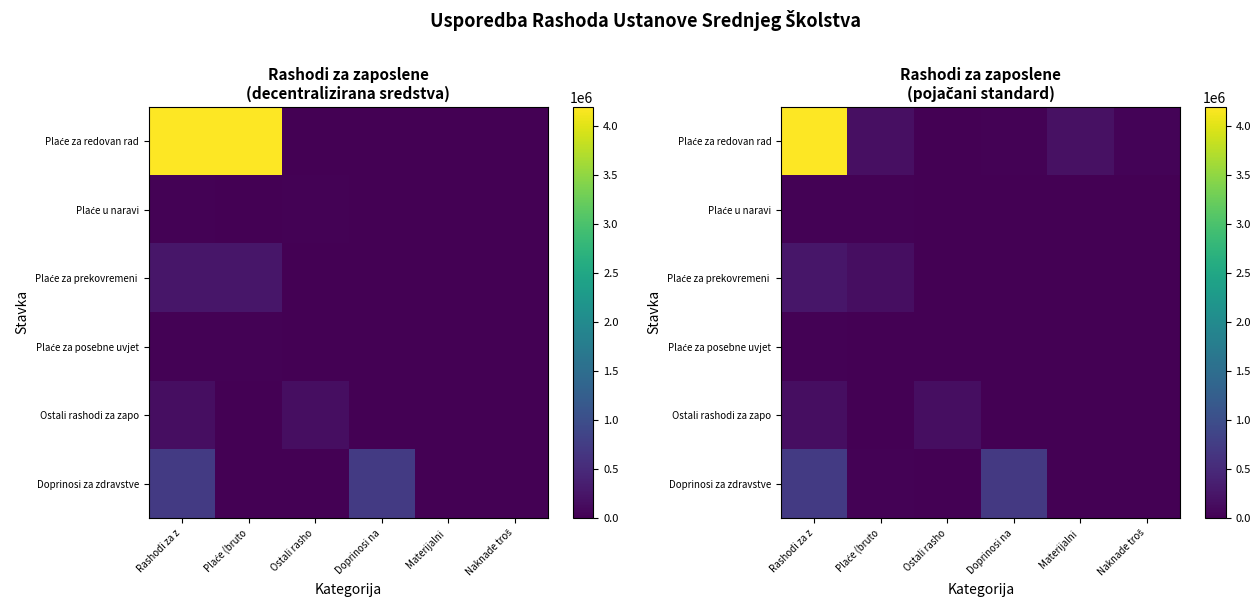

Between Ostali rasho and Rashodi za z, which is larger?

Rashodi za z